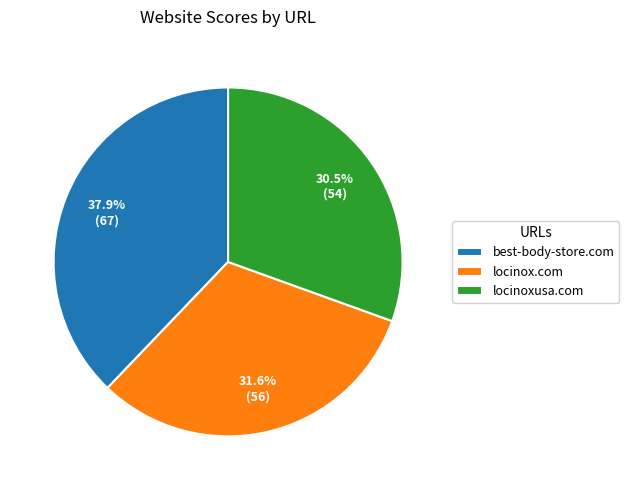

Approximately how many times larger is the value at locinox.com compared to best-body-store.com?

0.8